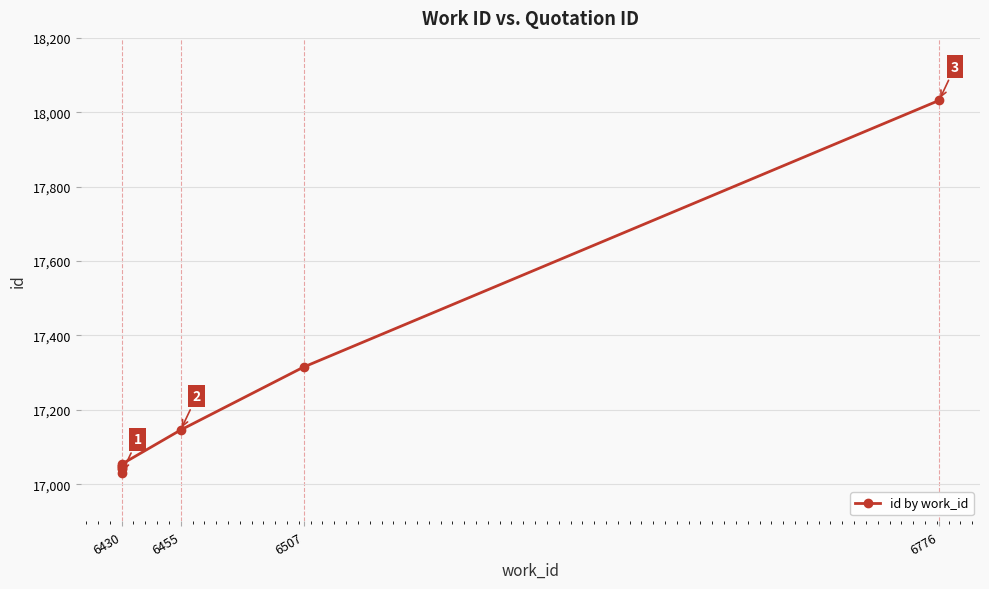

How many data points does each series have?

9